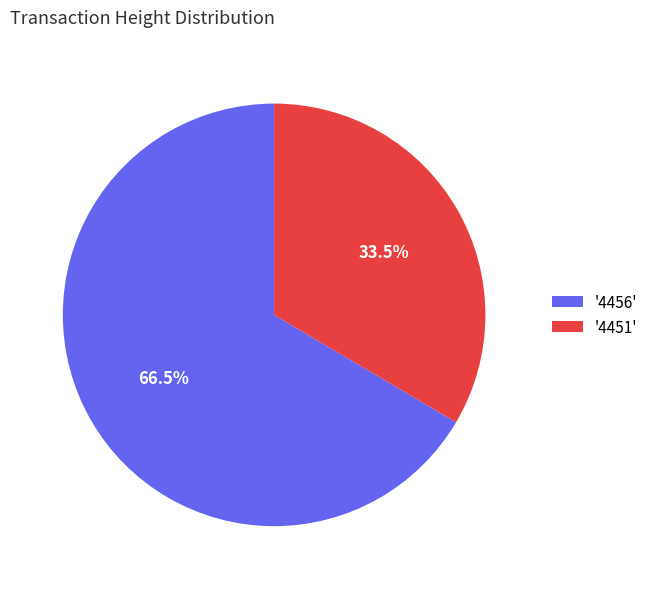

What portion of the pie excludes '4451'?

66.5%